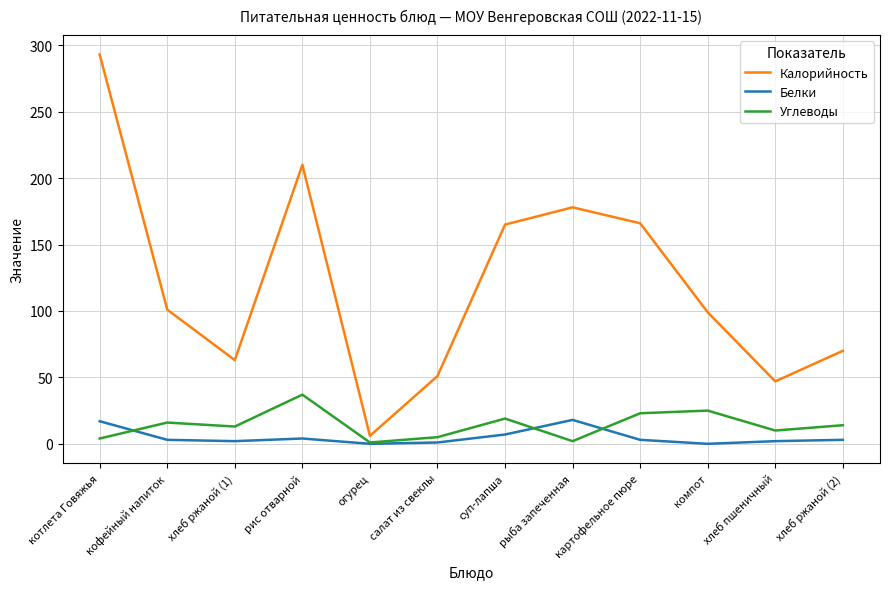

What is the maximum value for Углеводы?

37